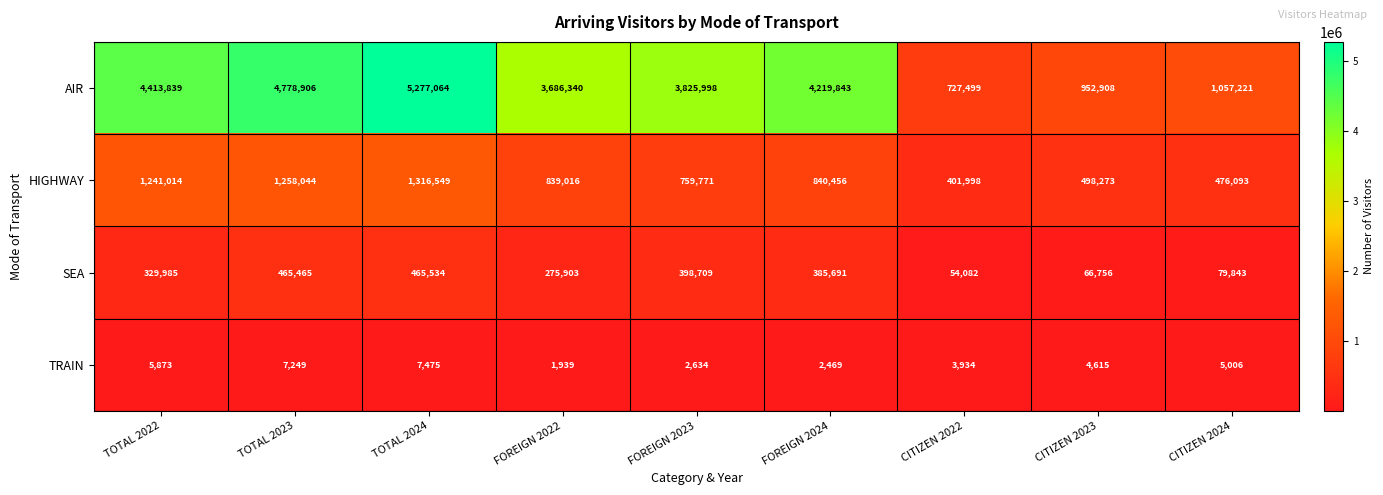

What is the sum of all SEA values?

2521968